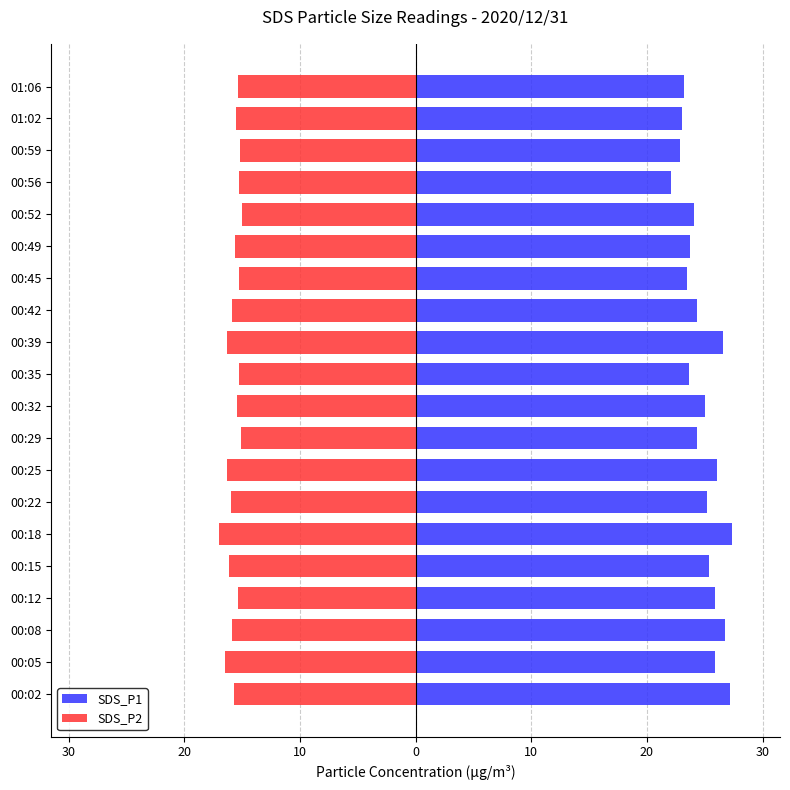

List the series in order of their overall mean, lowest first.

SDS_P2, SDS_P1